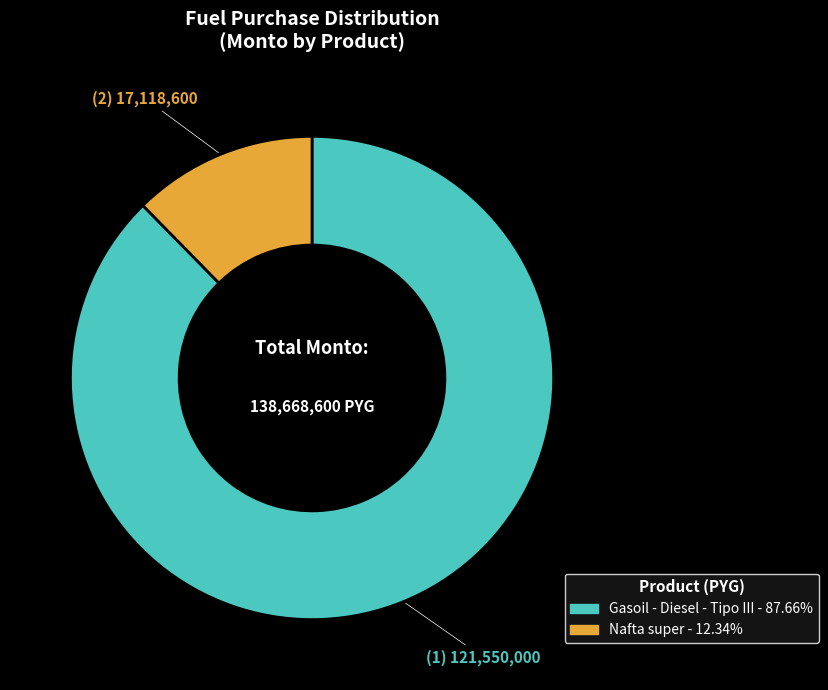

Approximately how many times larger is the value at Nafta super compared to Gasoil - Diesel - Tipo III?

0.1